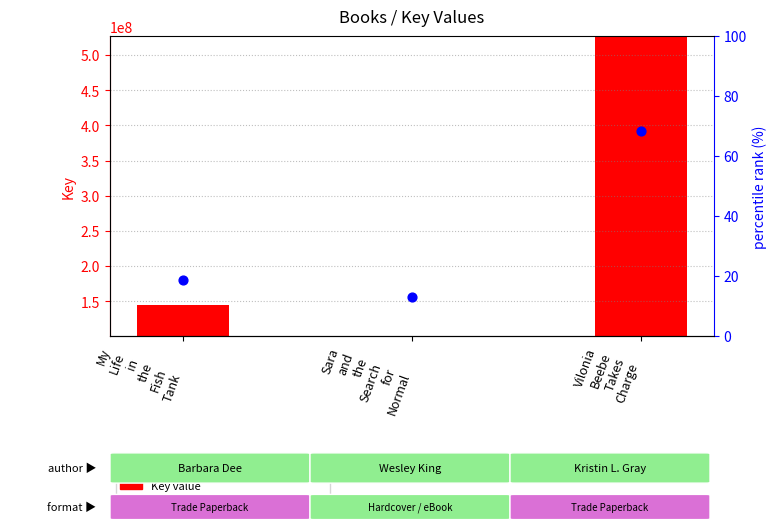

Is the value of percentile rank within the sample at Vilonia
Beebe
Takes
Charge greater than the value of Key value at Vilonia
Beebe
Takes
Charge?

No